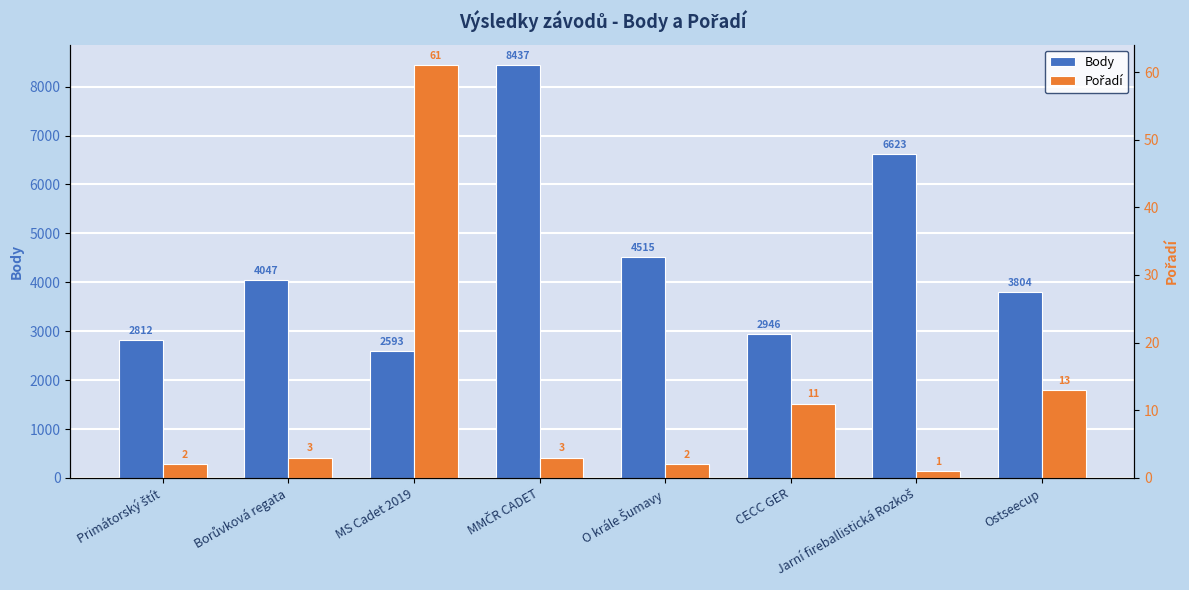

What is the maximum value shown in the chart?

8437